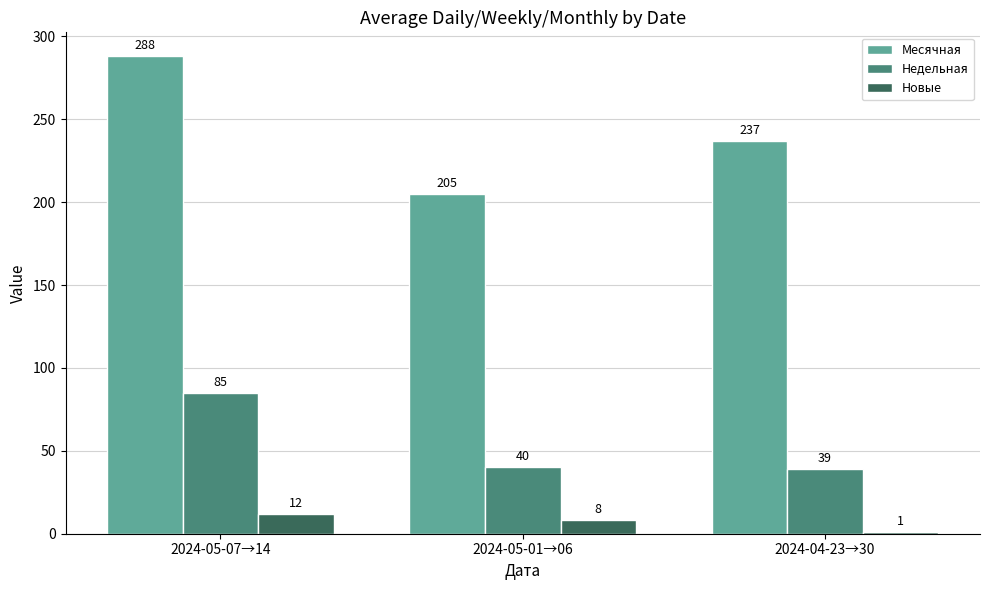

What is the average value of the Новые series?

7